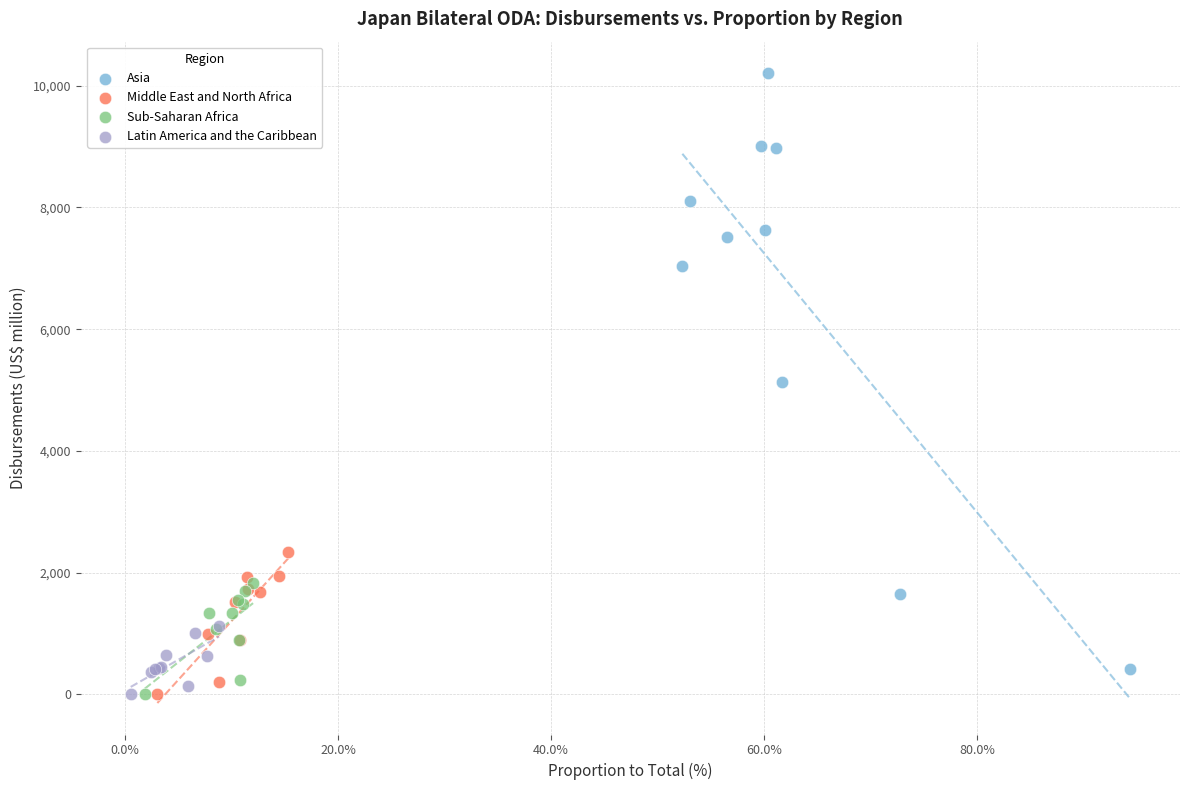

Which series contains the highest Y value?

Asia